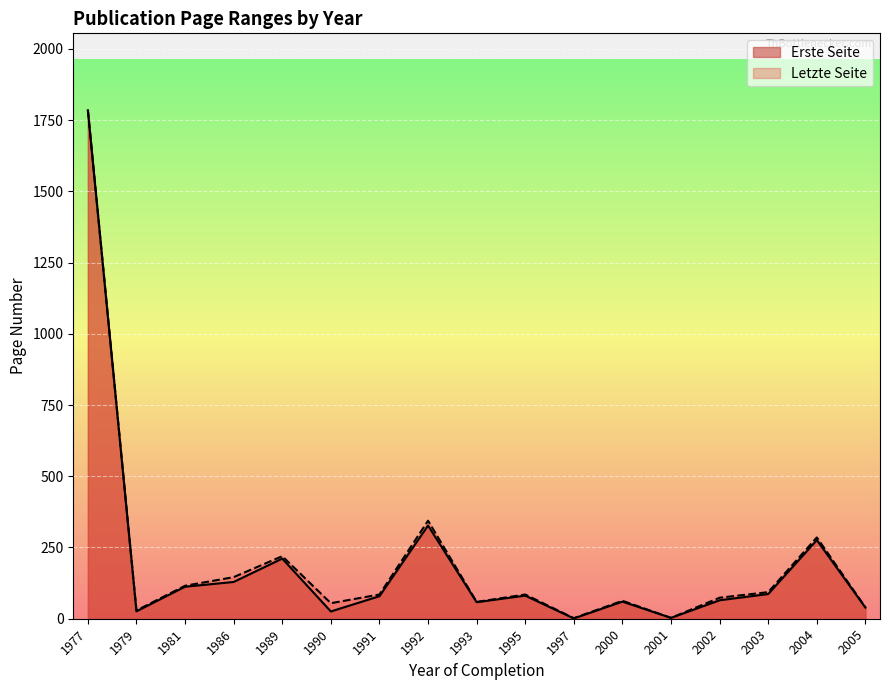

Rank the series by their average value, from lowest to highest.

Erste Seite, Letzte Seite